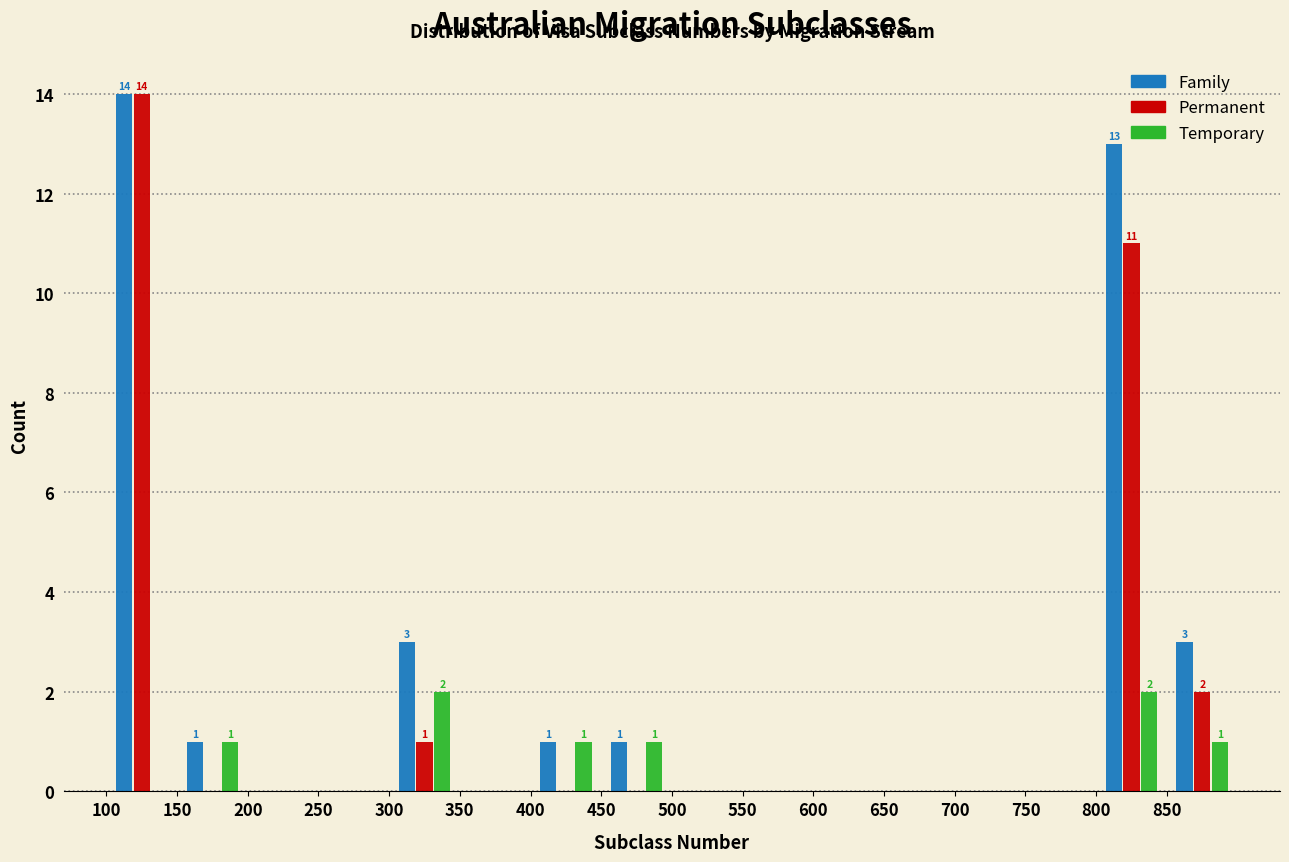

In the Family series, which range on the x-axis has the tallest bar?

100 to 150